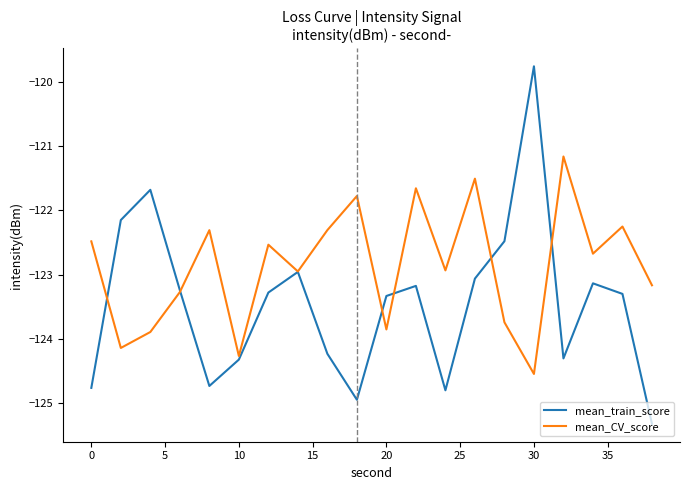

True or false: mean_CV_score has more than 2 interior local peaks.

True